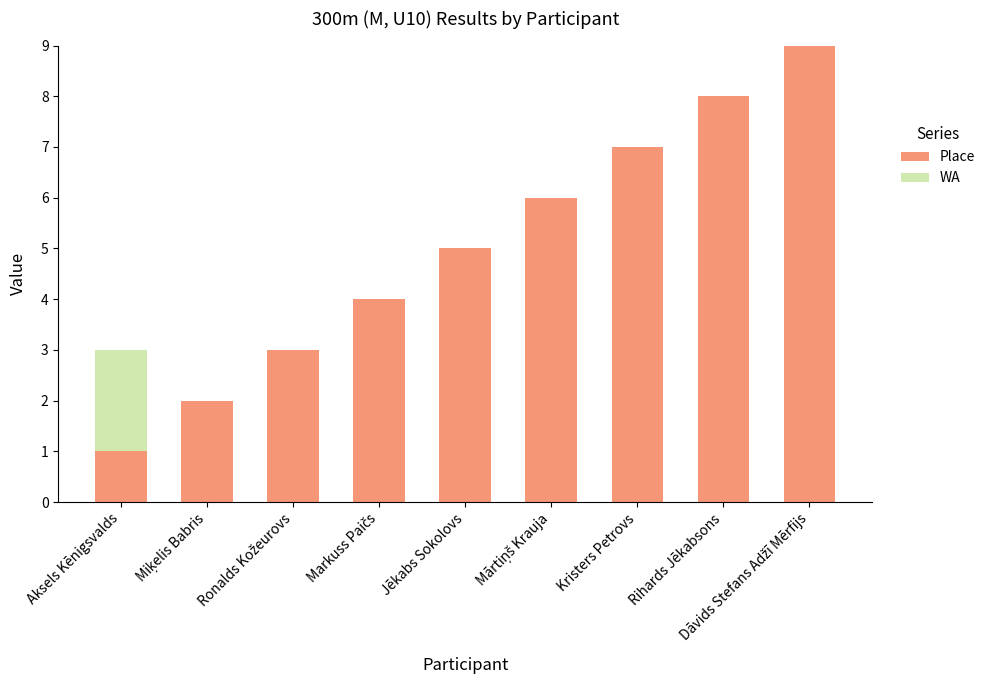

What is the maximum value for Place?

9